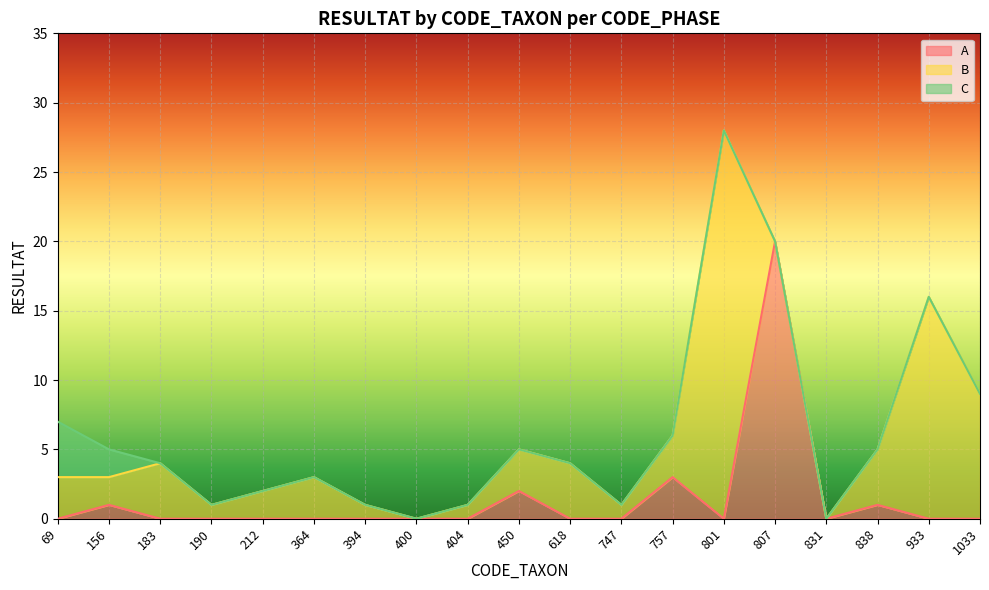

Which category has the lowest value in the B series?

400